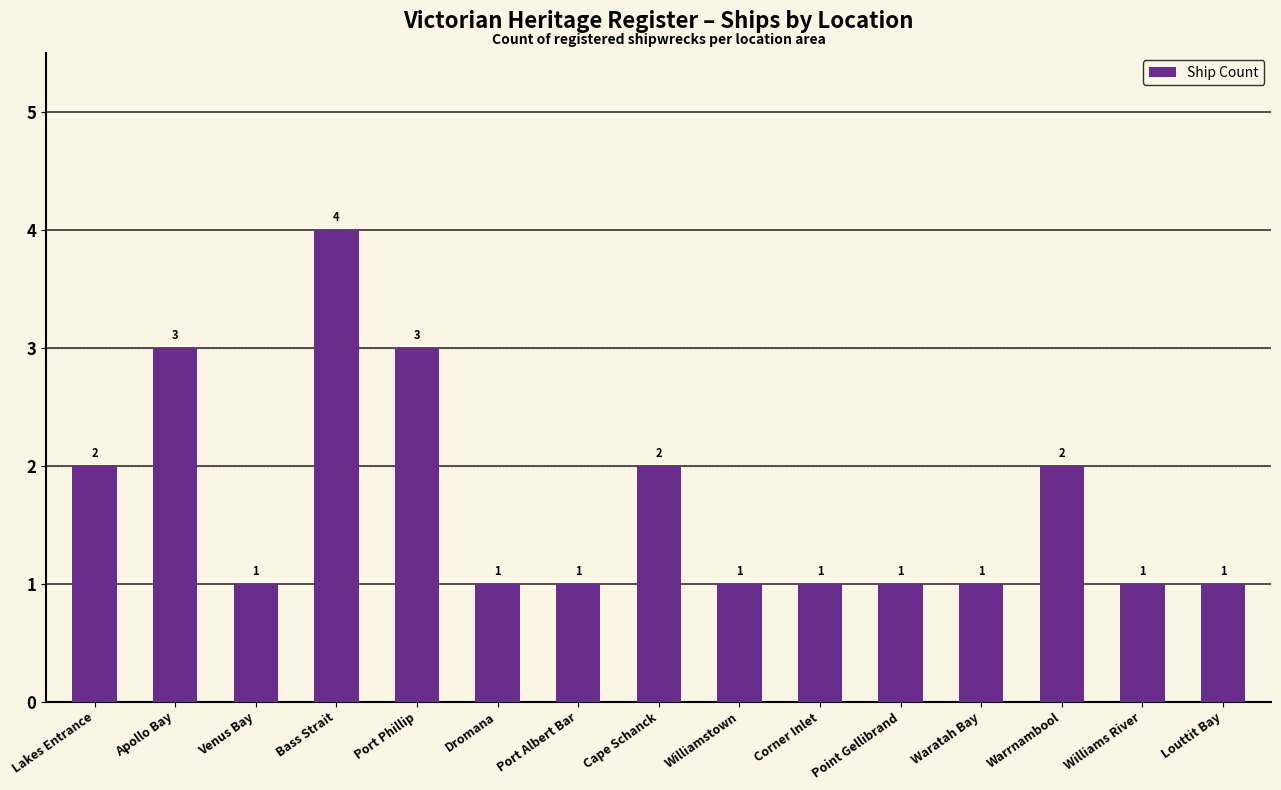

What is the greatest value displayed?

4